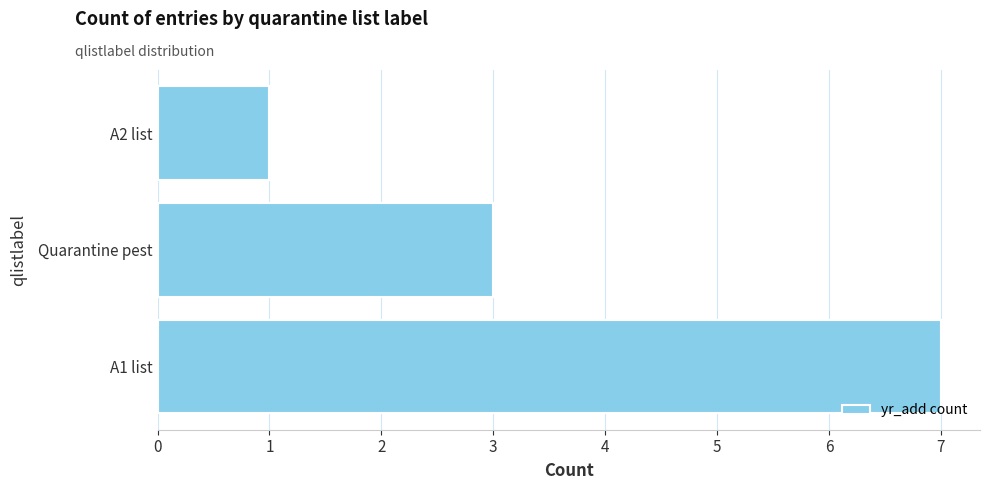

Is it true that the value at A1 list is 4?

False